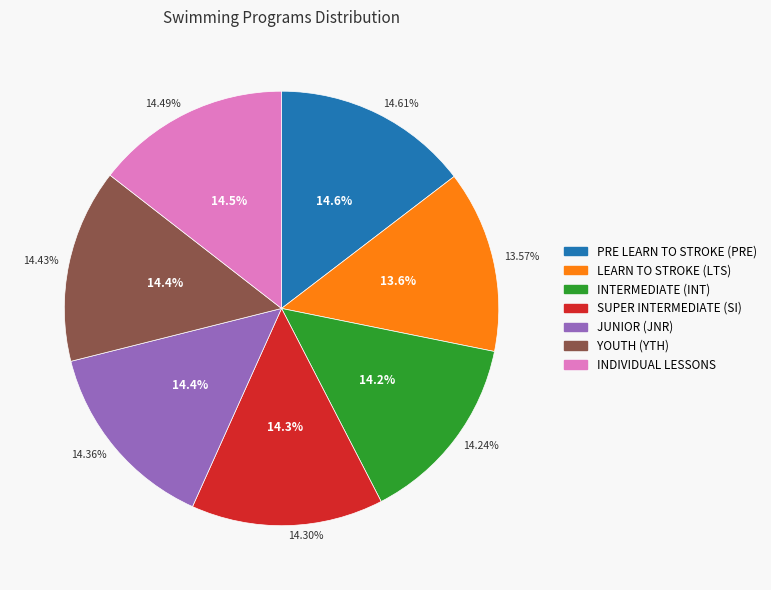

Count the number of slices in the pie.

7